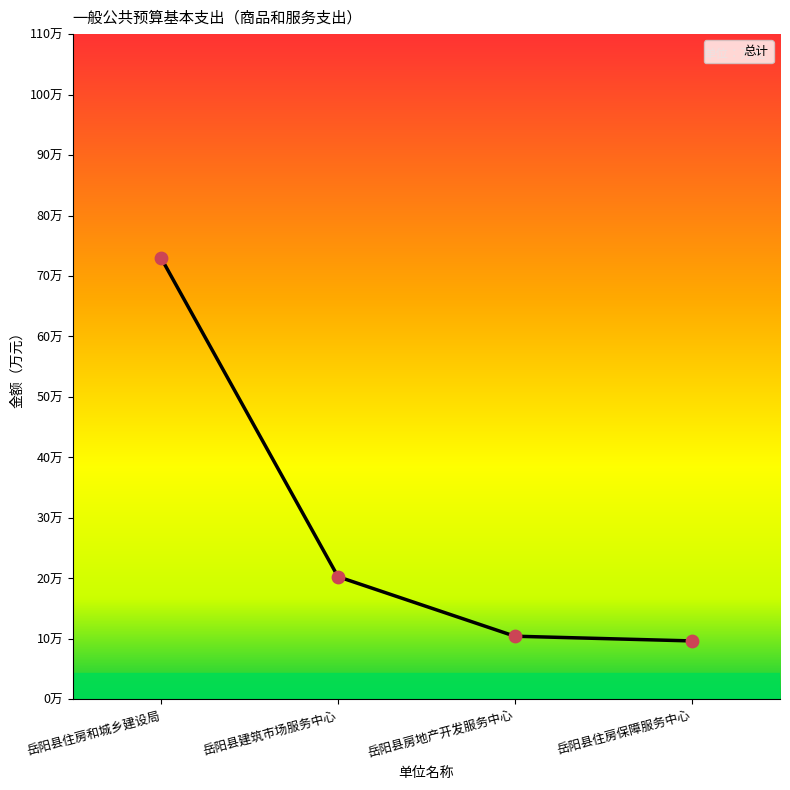

Which has a higher value, 岳阳县房地产开发服务中心 or 岳阳县住房保障服务中心?

岳阳县房地产开发服务中心